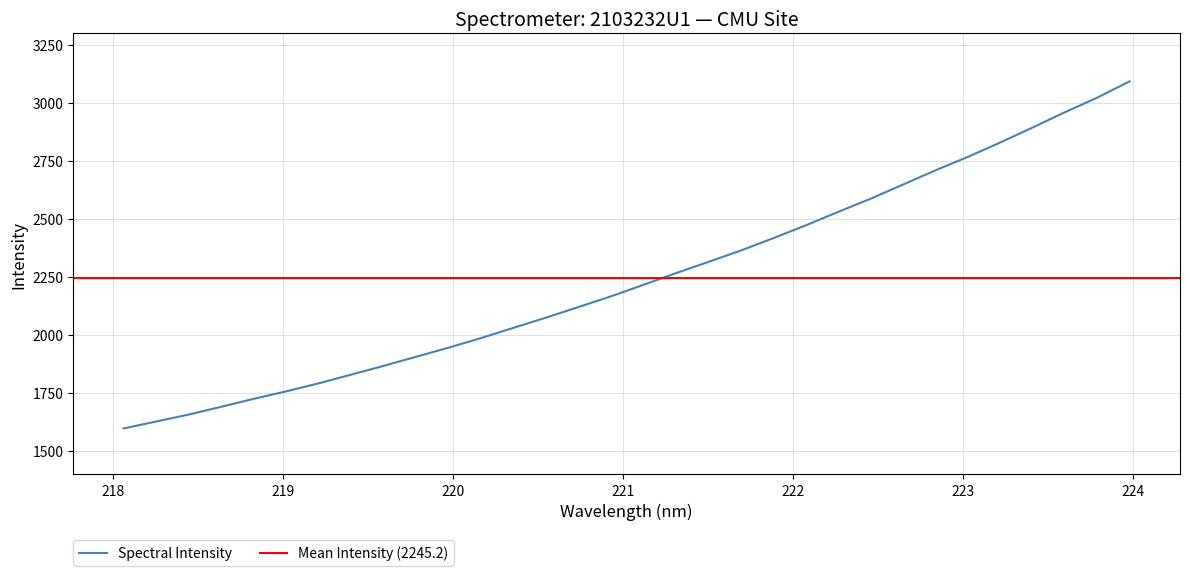

What is the minimum value for Spectral Intensity?

1596.5